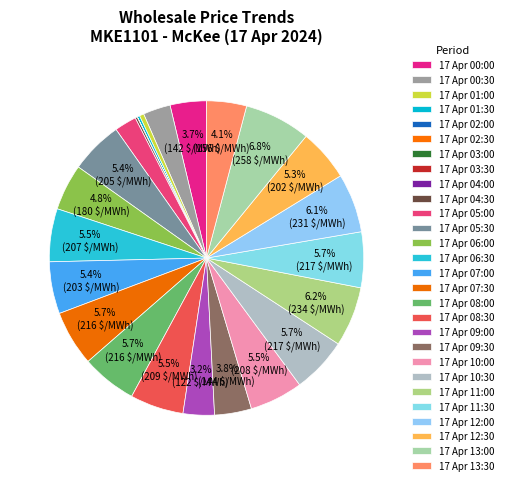

Does 17 Apr 04:30 represent more than half of the total?

No